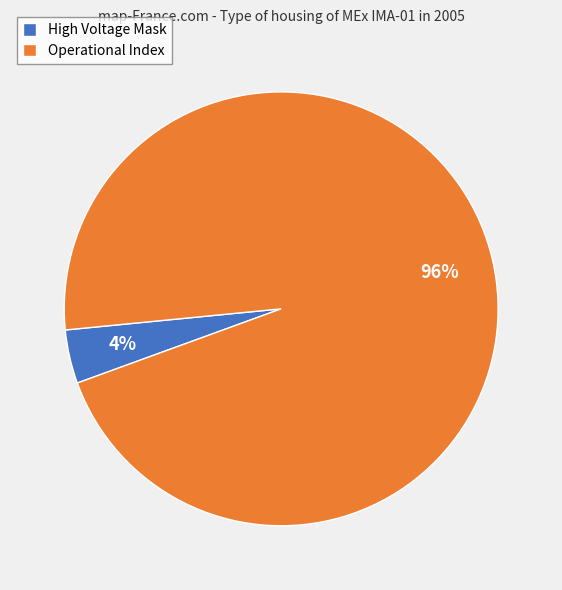

How many slices are in this pie chart?

2